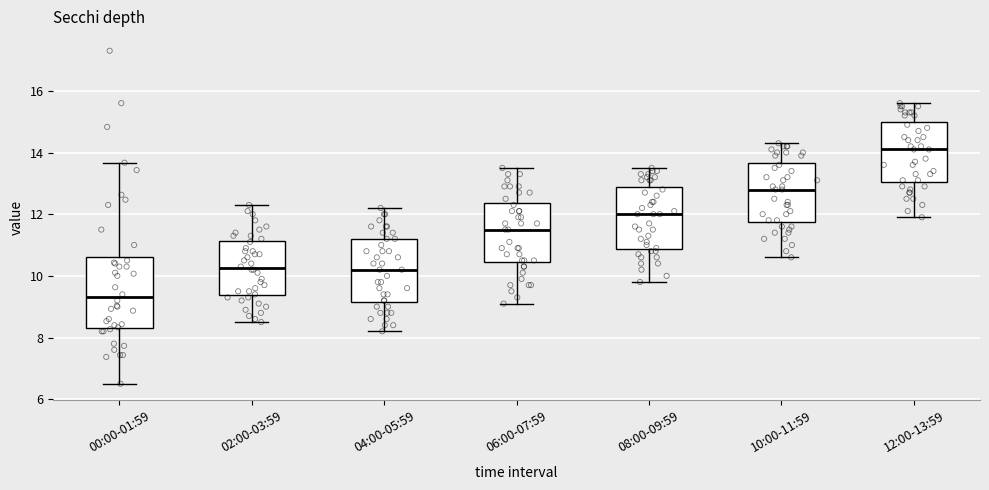

Where does the median line of the box for 12:00-13:59 sit on the y-axis? The values are not printed on the chart, so give them approximately, as read against the axis.

14.2